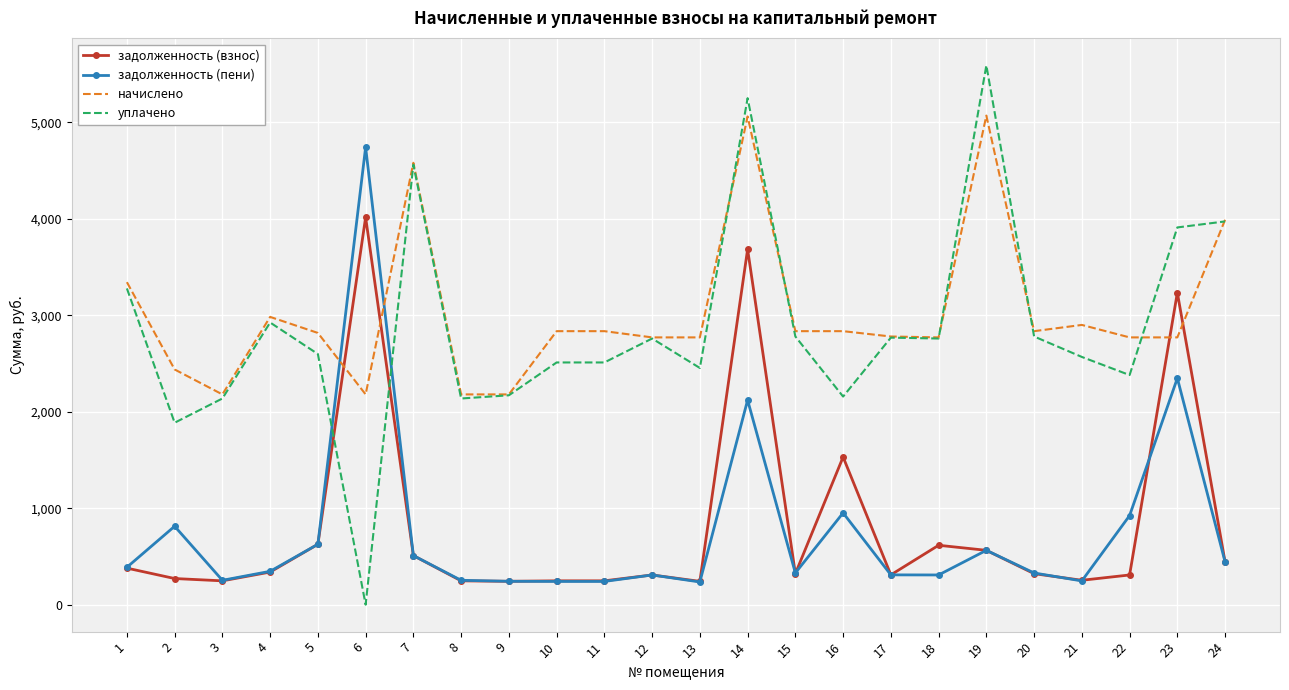

Where do задолженность (пени) and уплачено first cross each other?

5 and 6